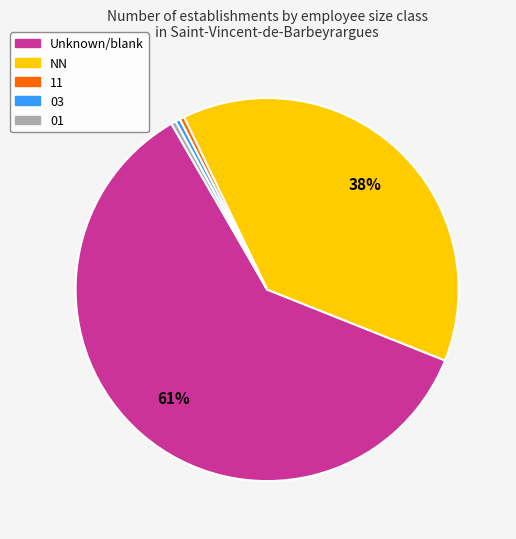

How many segments does this pie chart have?

5